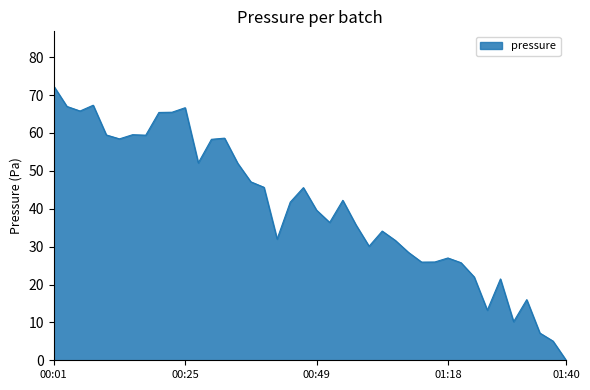

What is the maximum value shown in the chart?

72.4